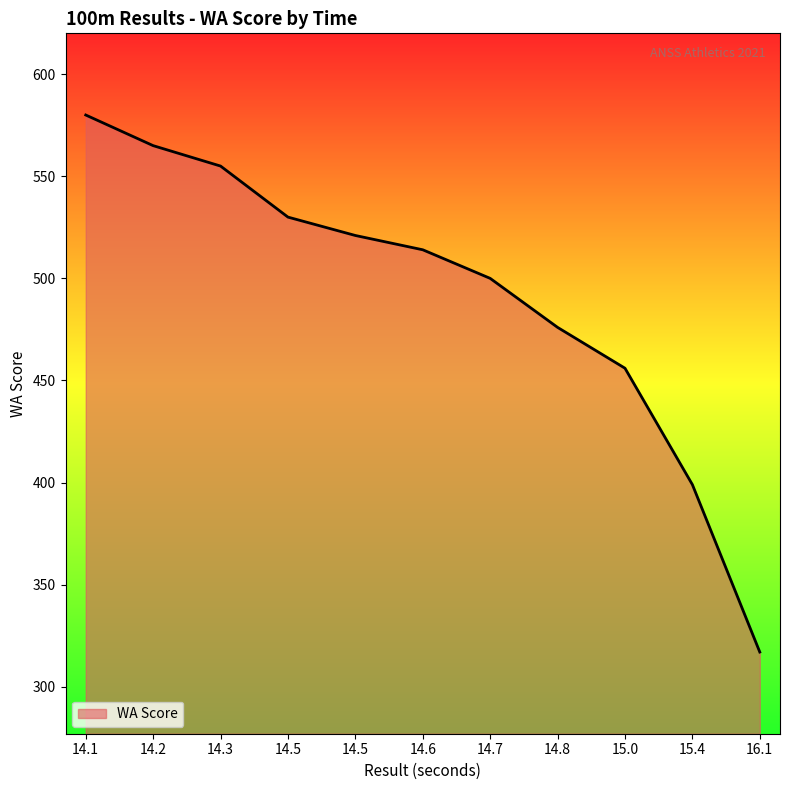

Approximately how many times larger is the value at 14.2 compared to 14.5?

1.1